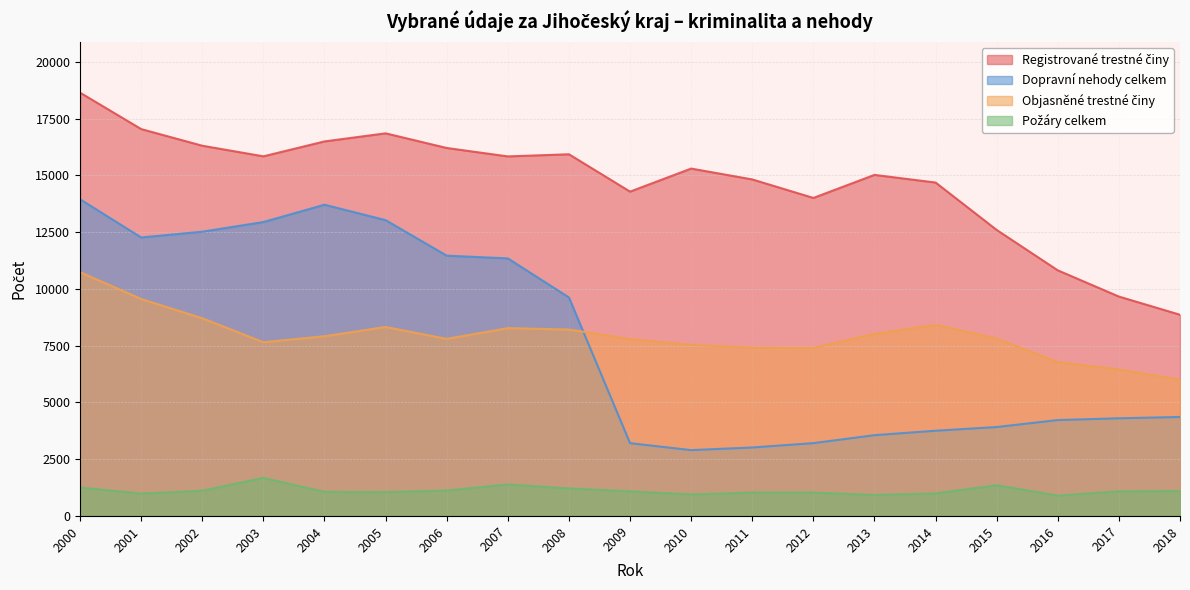

What is the average value of the Požáry celkem series?

1122